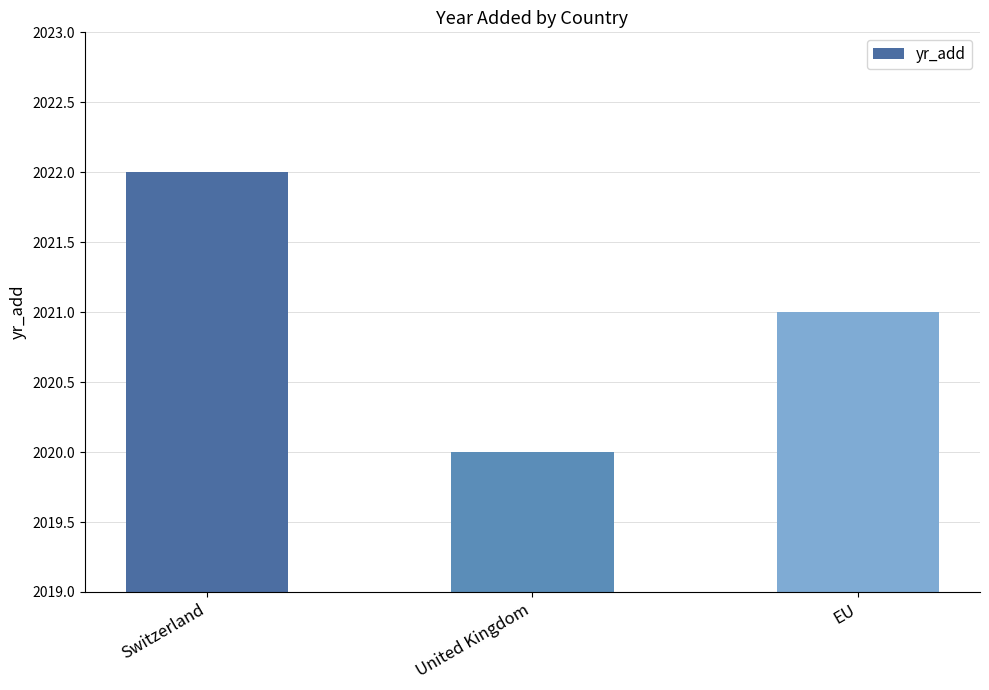

Which category has the highest value across all series?

Switzerland